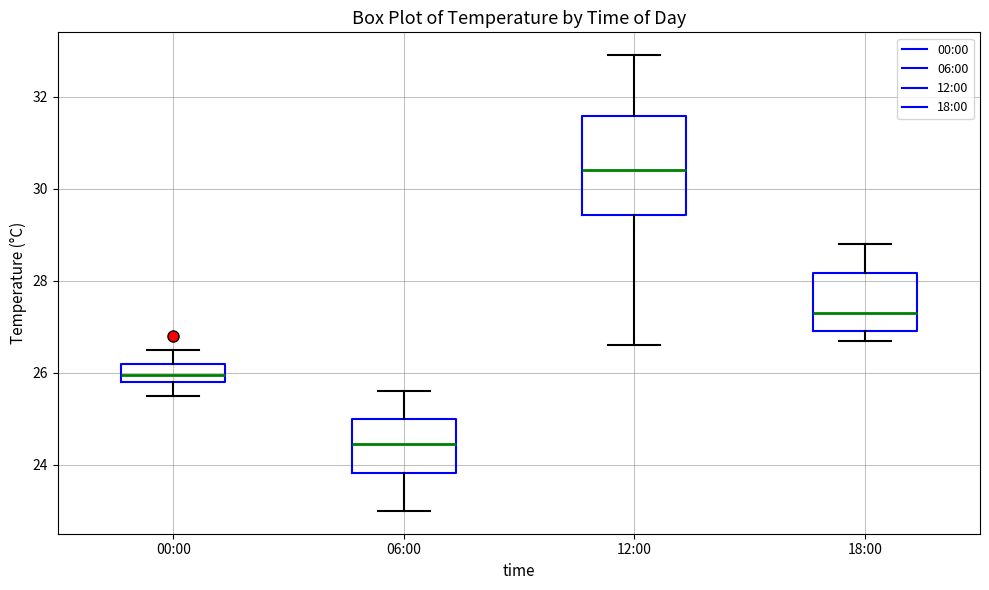

Reading left to right, read every box against the y-axis: the position of its median line, the range the box covers, and the ends of its whiskers. The values are not printed on the chart, so give them approximately, as read against the axis.

00:00: median 26.0, box 25.8 to 26.2, whiskers 25.6 to 26.6
06:00: median 24.4, box 23.8 to 25.0, whiskers 23.0 to 25.6
12:00: median 30.4, box 29.4 to 31.6, whiskers 26.6 to 33.0
18:00: median 27.4, box 27.0 to 28.2, whiskers 26.8 to 28.8